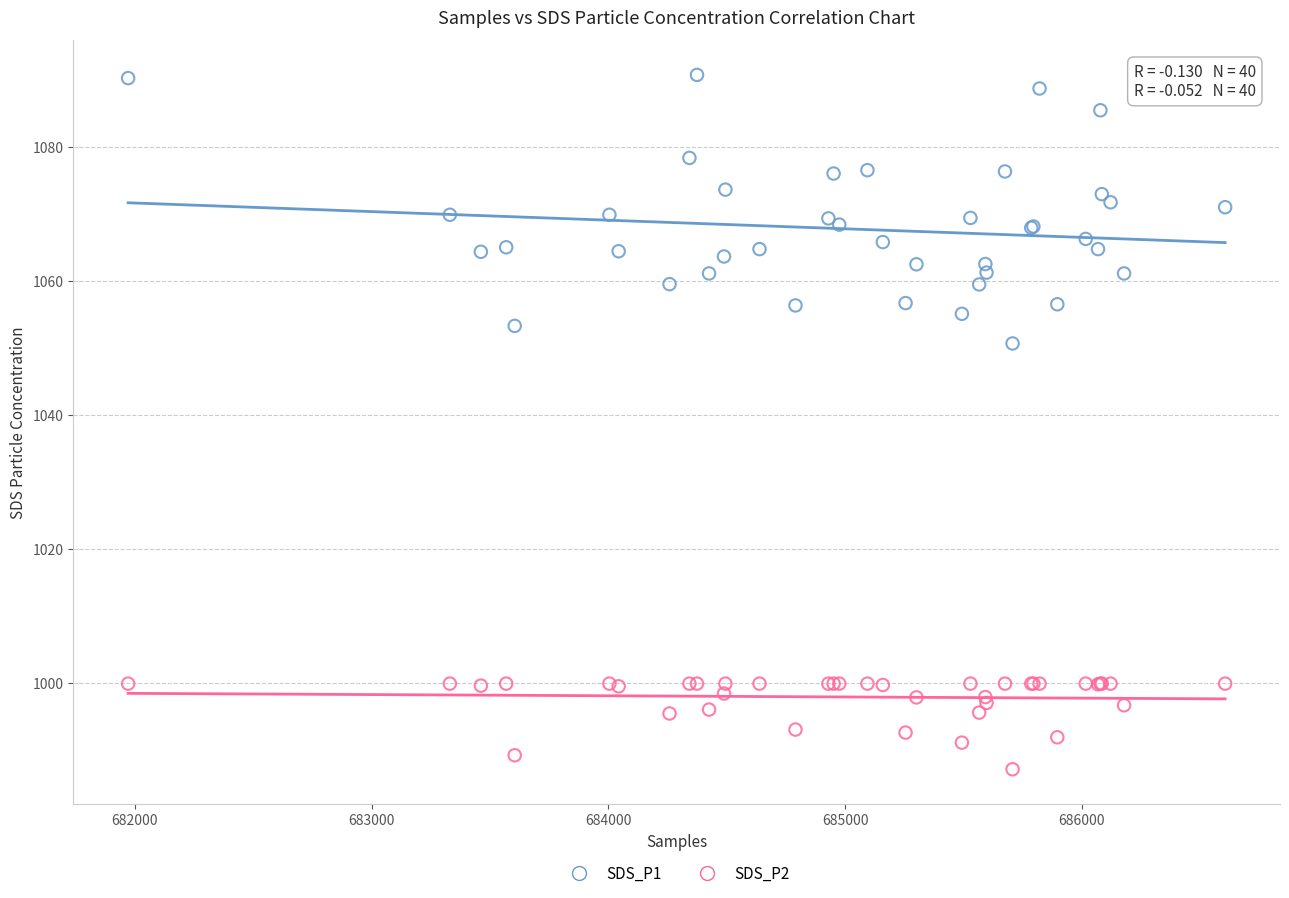

What is the X range (max minus min) for the scatter plot?

4634.0